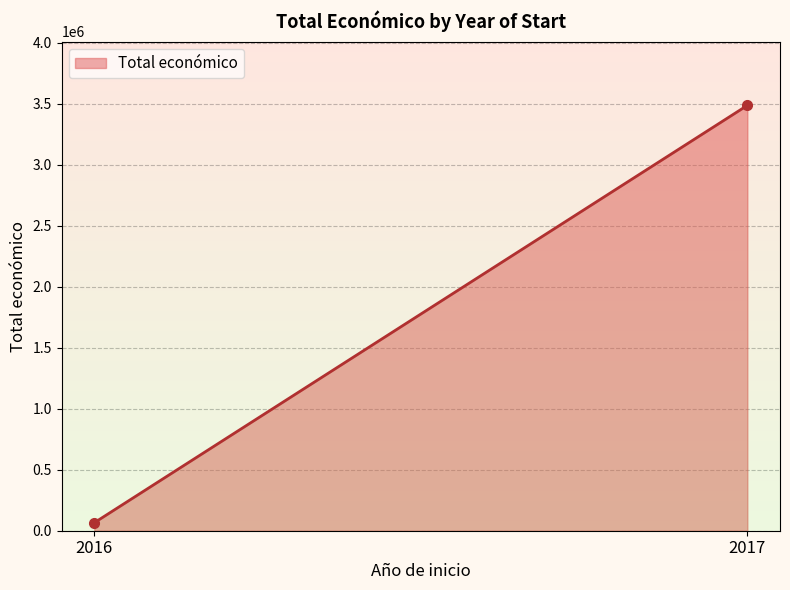

What value does the data have at 2016, to the nearest 10?

65680